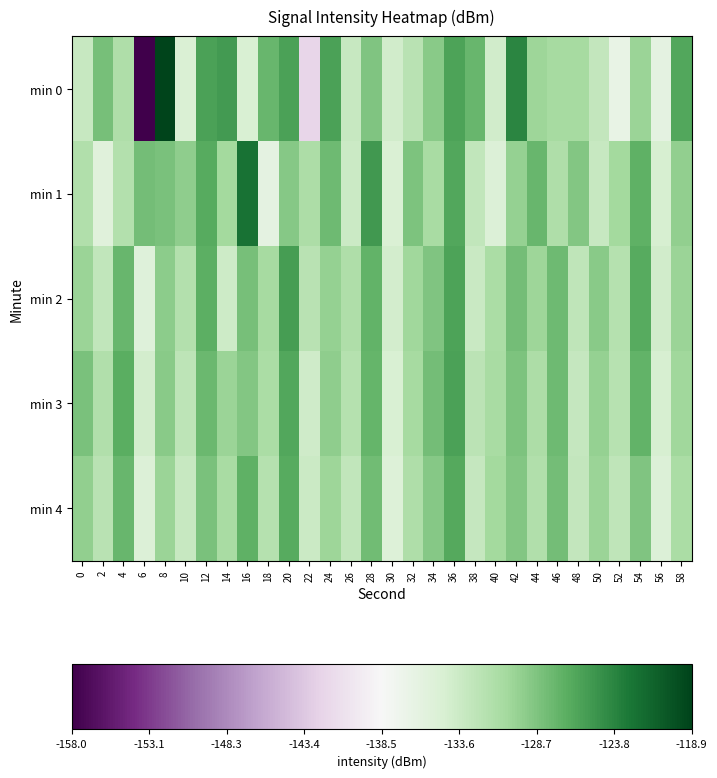

Reading left to right, transcribe all the data shown in this chart.

min 0: 0=-133.3	2=-128.4	4=-131.4	6=-158.0	8=-118.9	10=-134.7	12=-125.9	14=-125.4	16=-134.6	18=-127.6	20=-125.8	22=-142.0	24=-125.9	26=-133.2	28=-128.7	30=-134.0	32=-132.2	34=-129.2	36=-126.0	38=-127.6	40=-134.0	42=-123.9	44=-130.3	46=-130.7	48=-130.8	50=-133.0	52=-136.5	54=-130.1	56=-136.0	58=-126.4
min 1: 0=-131.5	2=-135.5	4=-131.7	6=-128.1	8=-128.4	10=-129.5	12=-126.6	14=-130.6	16=-122.6	18=-136.1	20=-129.1	22=-131.2	24=-127.8	26=-133.5	28=-125.3	30=-134.8	32=-128.6	34=-130.9	36=-126.4	38=-132.7	40=-135.1	42=-129.8	44=-127.5	46=-131.3	48=-128.9	50=-133.2	52=-130.6	54=-127.1	56=-134.4	58=-129.7
min 2: 0=-130.2	2=-132.8	4=-127.6	6=-135.3	8=-129.4	10=-131.7	12=-126.9	14=-133.6	16=-128.3	18=-130.8	20=-125.5	22=-132.1	24=-129.9	26=-131.4	28=-127.2	30=-134.1	32=-130.5	34=-128.8	36=-126.1	38=-133.4	40=-131.0	42=-128.2	44=-130.3	46=-127.8	48=-132.6	50=-129.2	52=-131.8	54=-126.7	56=-133.9	58=-130.1
min 3: 0=-128.5	2=-131.6	4=-126.8	6=-134.2	8=-129.3	10=-132.4	12=-127.7	14=-130.2	16=-128.9	18=-131.1	20=-126.3	22=-133.8	24=-129.6	26=-131.9	28=-127.4	30=-134.6	32=-130.7	34=-128.1	36=-125.8	38=-132.3	40=-130.9	42=-128.6	44=-131.2	46=-127.9	48=-133.1	50=-129.8	52=-132.0	54=-127.3	56=-134.5	58=-130.4
min 4: 0=-129.7	2=-132.2	4=-127.5	6=-135.0	8=-130.1	10=-133.2	12=-128.4	14=-130.9	16=-127.1	18=-131.8	20=-126.6	22=-133.5	24=-130.3	26=-132.7	28=-128.0	30=-135.2	32=-131.4	34=-129.1	36=-126.5	38=-133.0	40=-130.6	42=-128.9	44=-131.5	46=-128.2	48=-132.9	50=-130.1	52=-132.6	54=-128.7	56=-135.1	58=-131.0